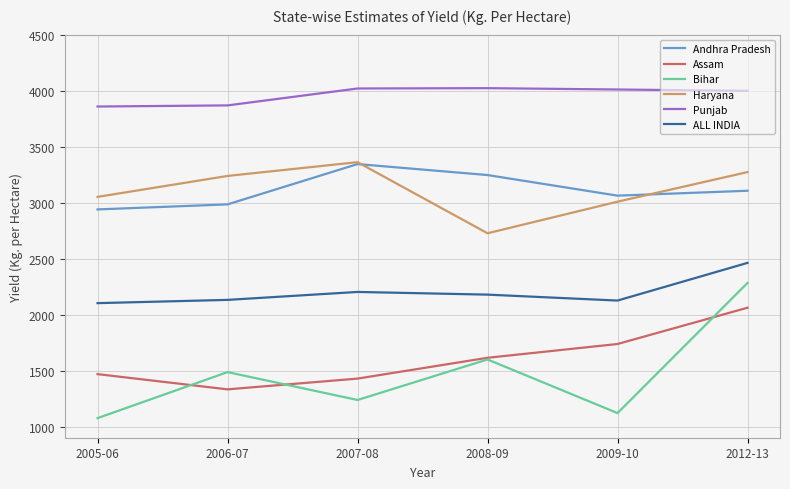

Does the chart display data point markers on the line(s)?

No